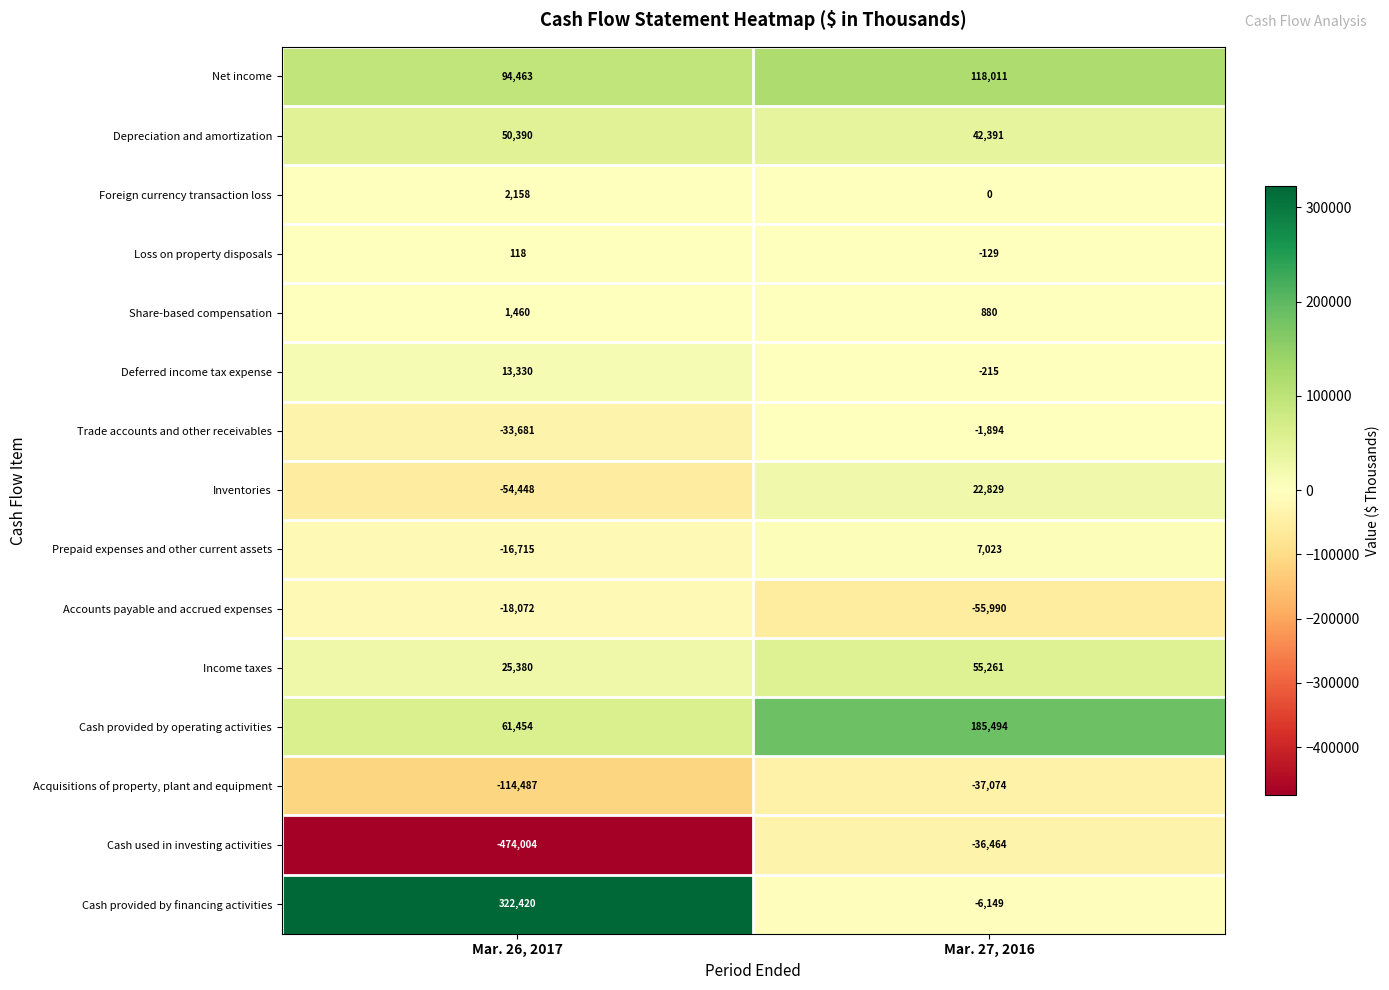

What is the greatest value displayed?

322420